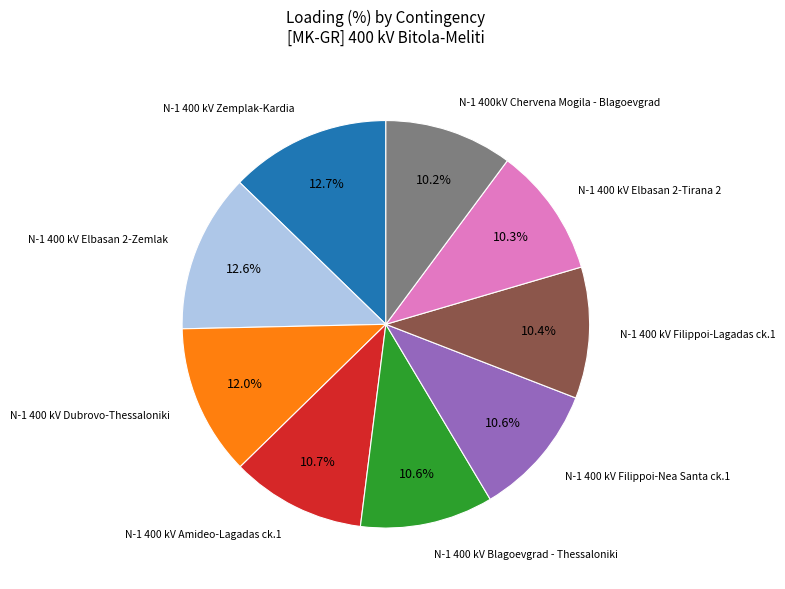

Is there any slice that represents more than half of the pie?

No